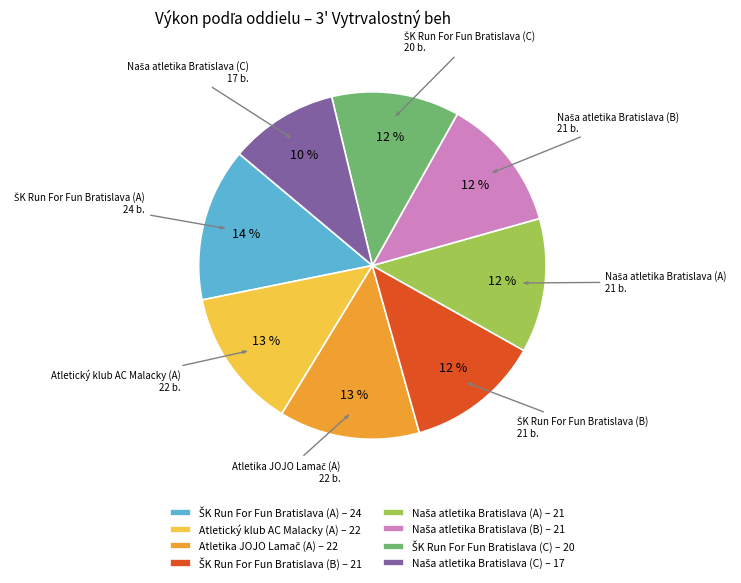

Is there a majority slice in this chart?

No